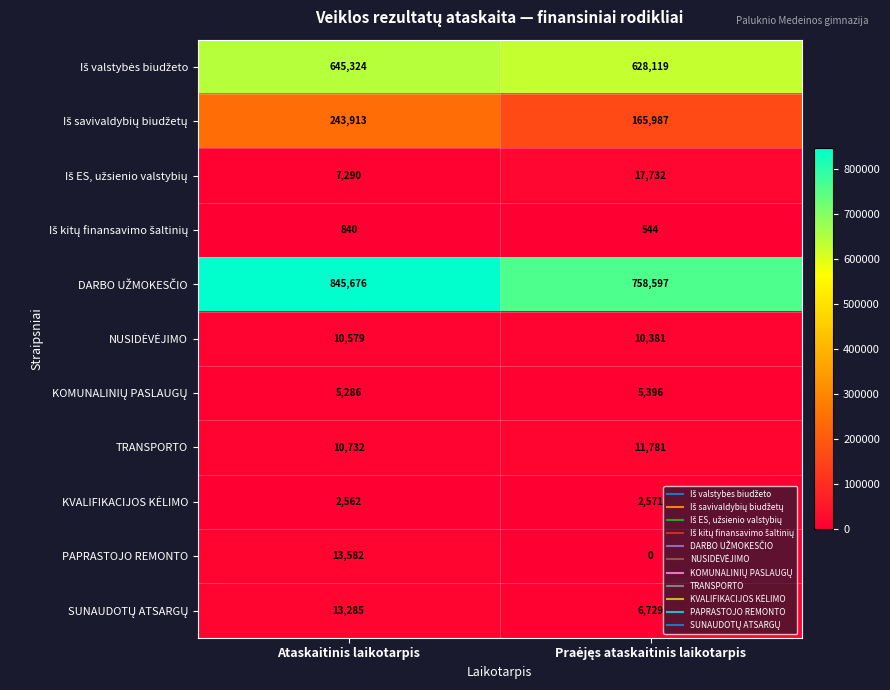

At which category is the sum across all series the highest?

Ataskaitinis laikotarpis